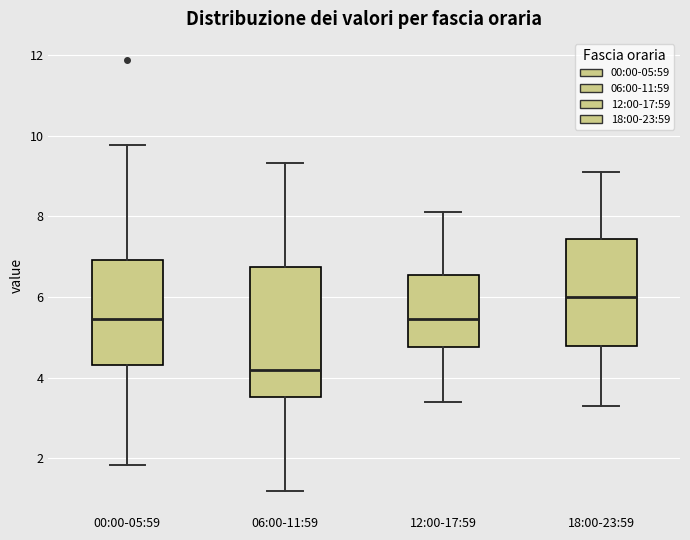

Which box's median line is the highest?

18:00-23:59